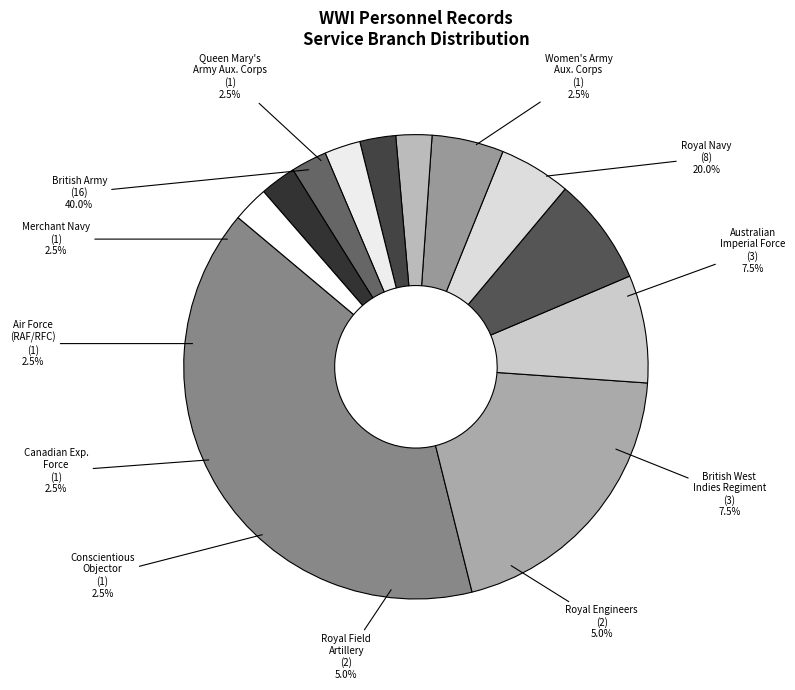

What is the change in value from Australian Imperial Force to Women's Army Auxiliary Corps?

-2